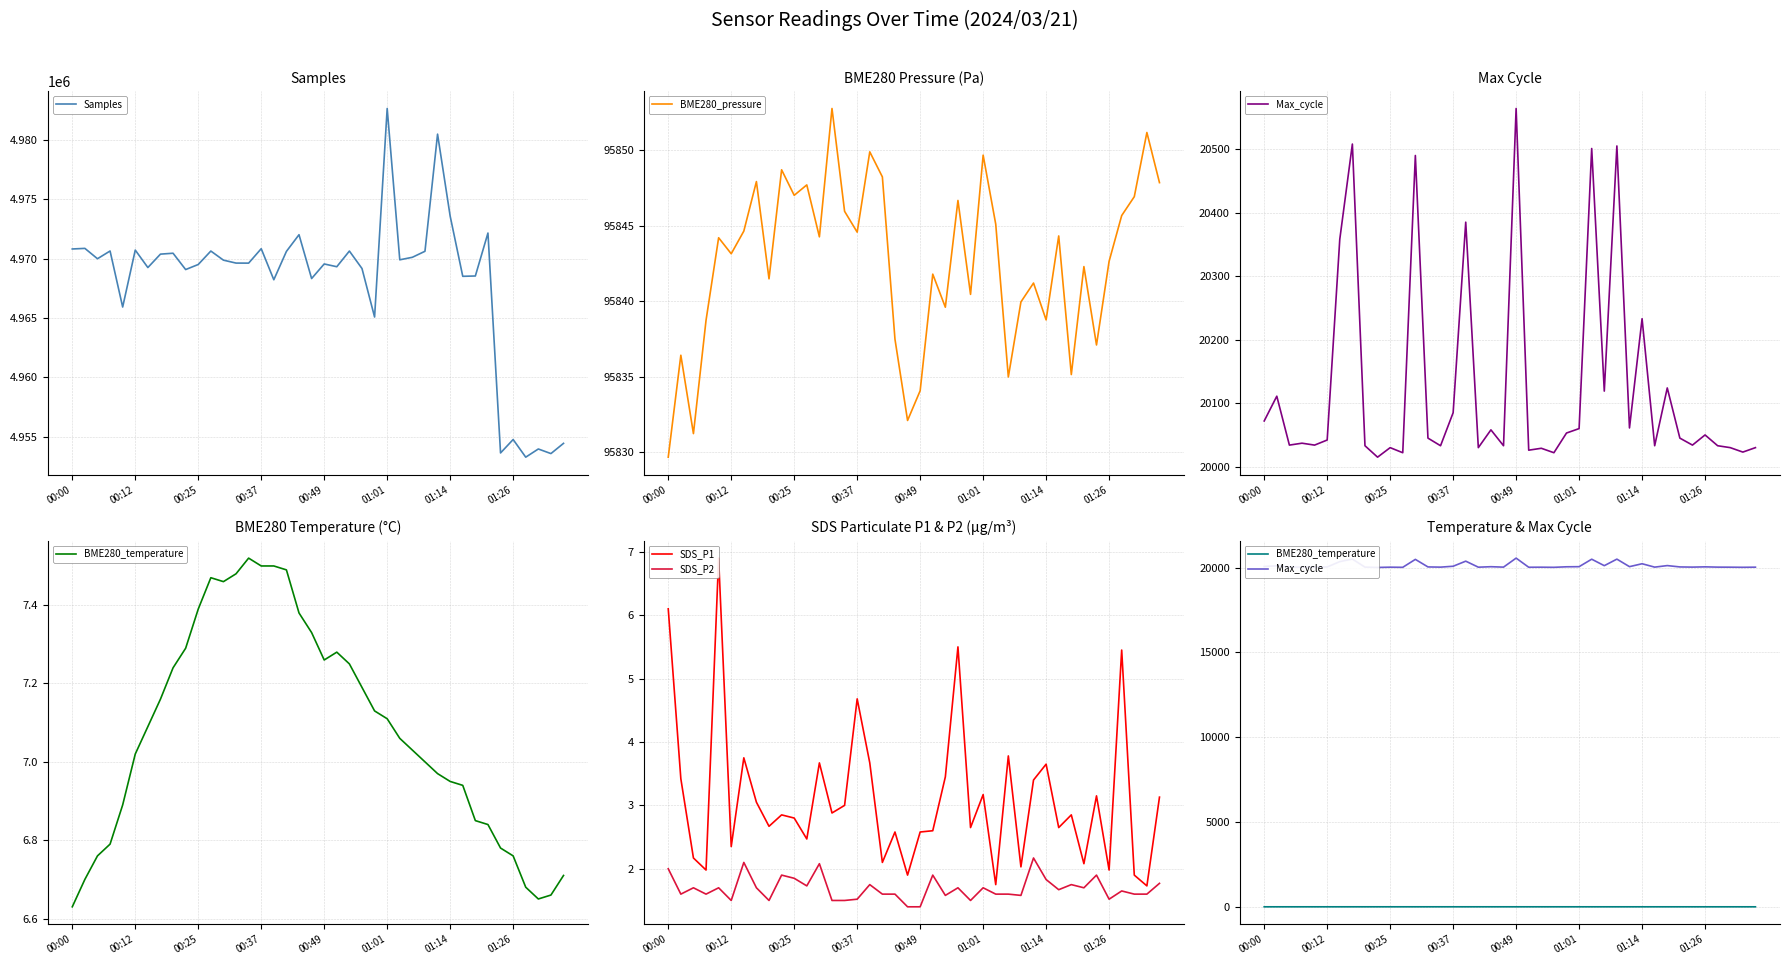

How many lines are shown in the chart?

6